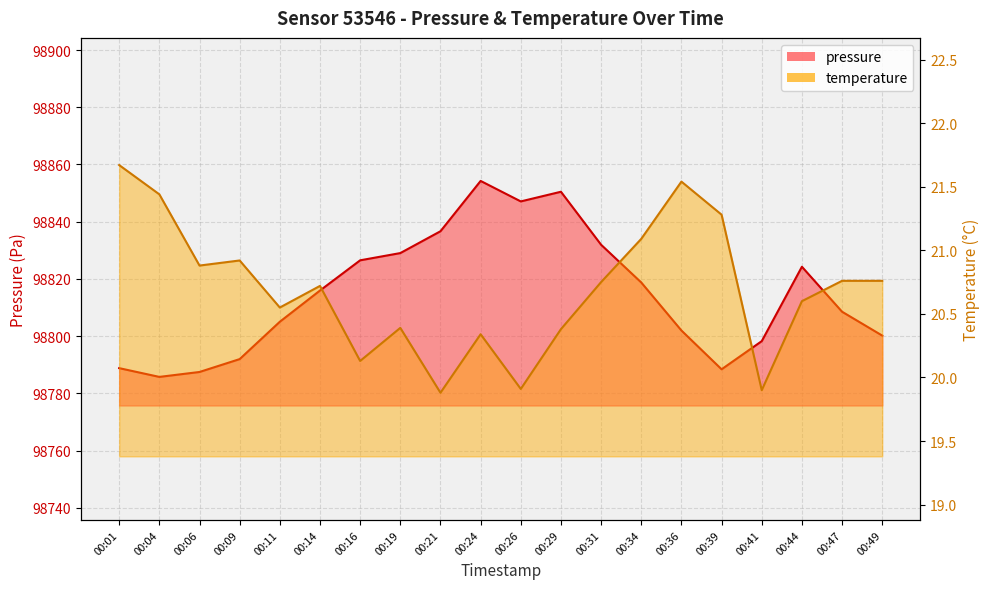

Rank the series by their maximum value, from lowest to highest.

temperature, pressure